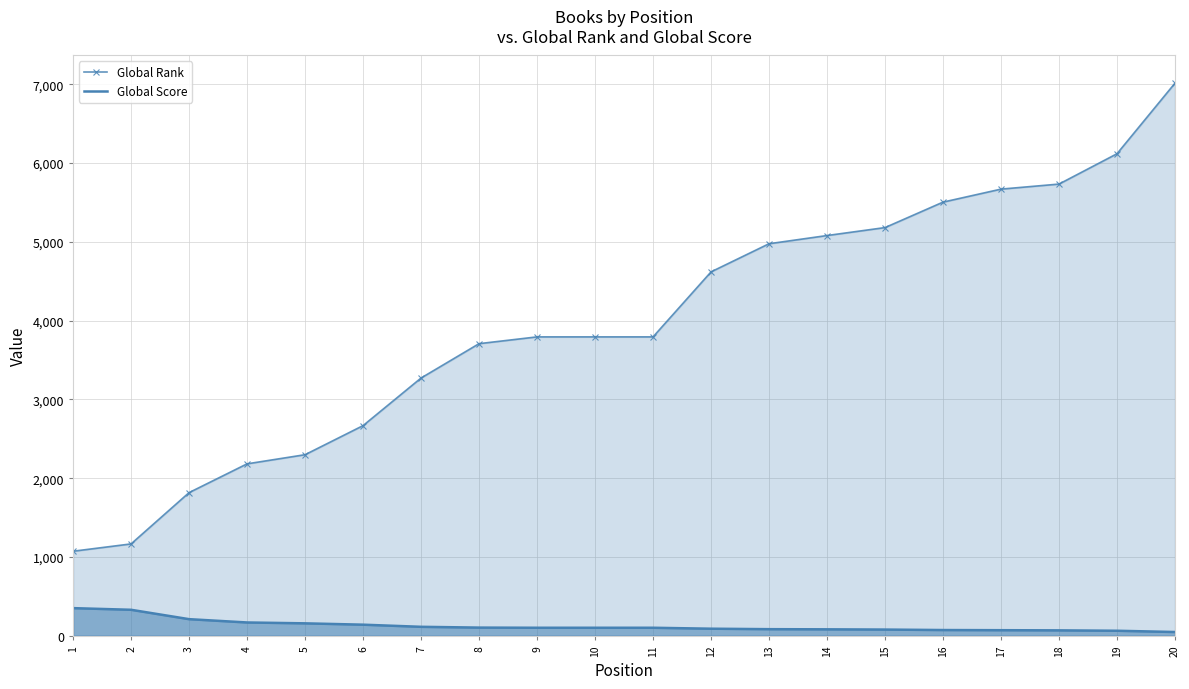

Reading left to right, extract all data points from this chart.

Global Rank: 1073	1166	1817	2182	2298	2667	3271	3707	3793	3793	3793	4618	4975	5079	5180	5503	5668	5732	6117	7013
Global Score: 351	330	211	169	158	141	114	104	102	102	102	90	84	82	79	73	71	69	64	48